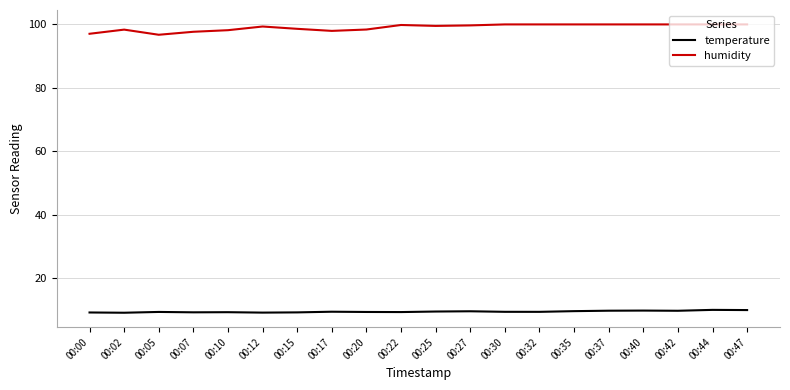

What is the lowest value of the temperature series?

9.1